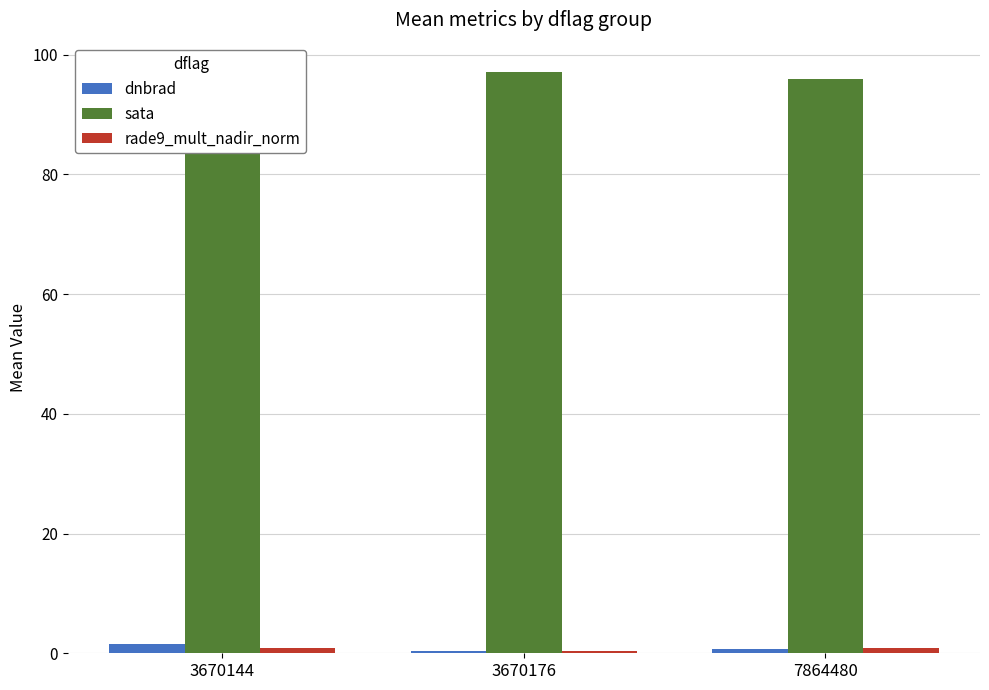

Is the value of dnbrad at 3670176 greater than the value of sata at 3670176?

No